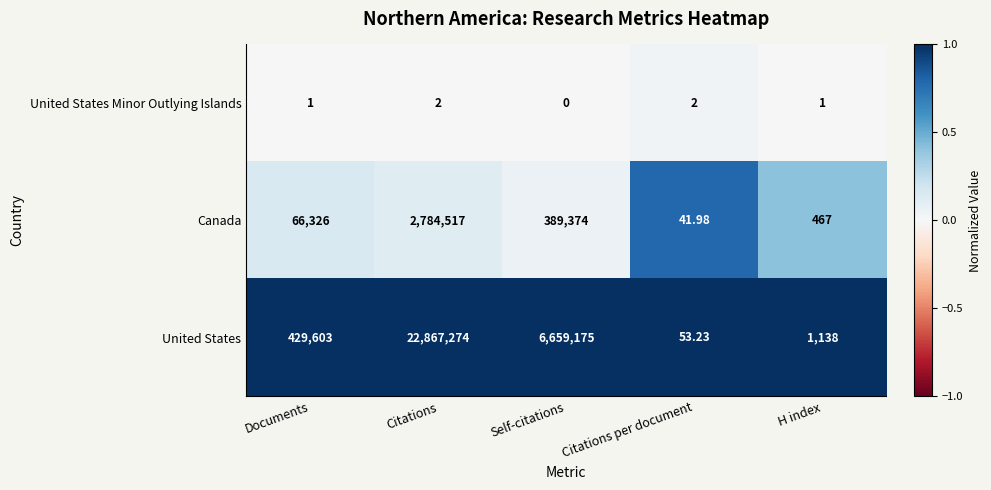

Which series has the largest total across all categories?

United States